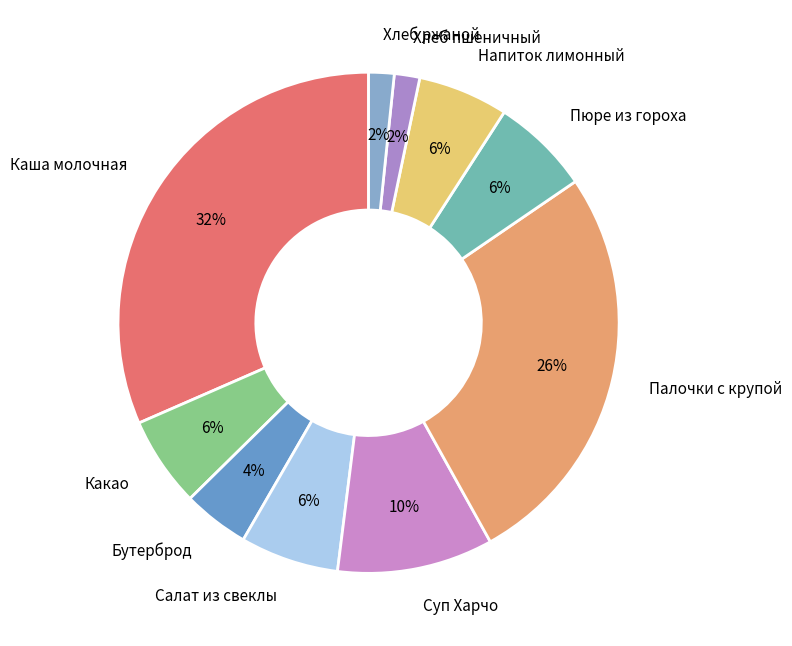

Which category has the biggest portion of the pie?

Каша молочная